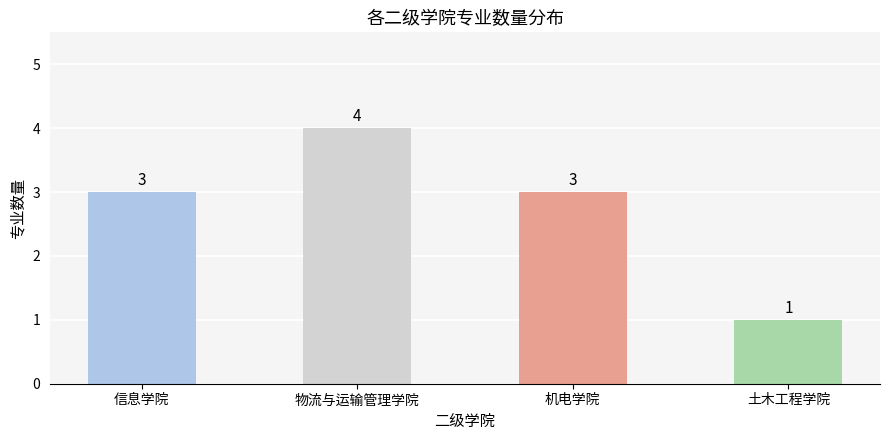

Count the number of data series in this chart.

1